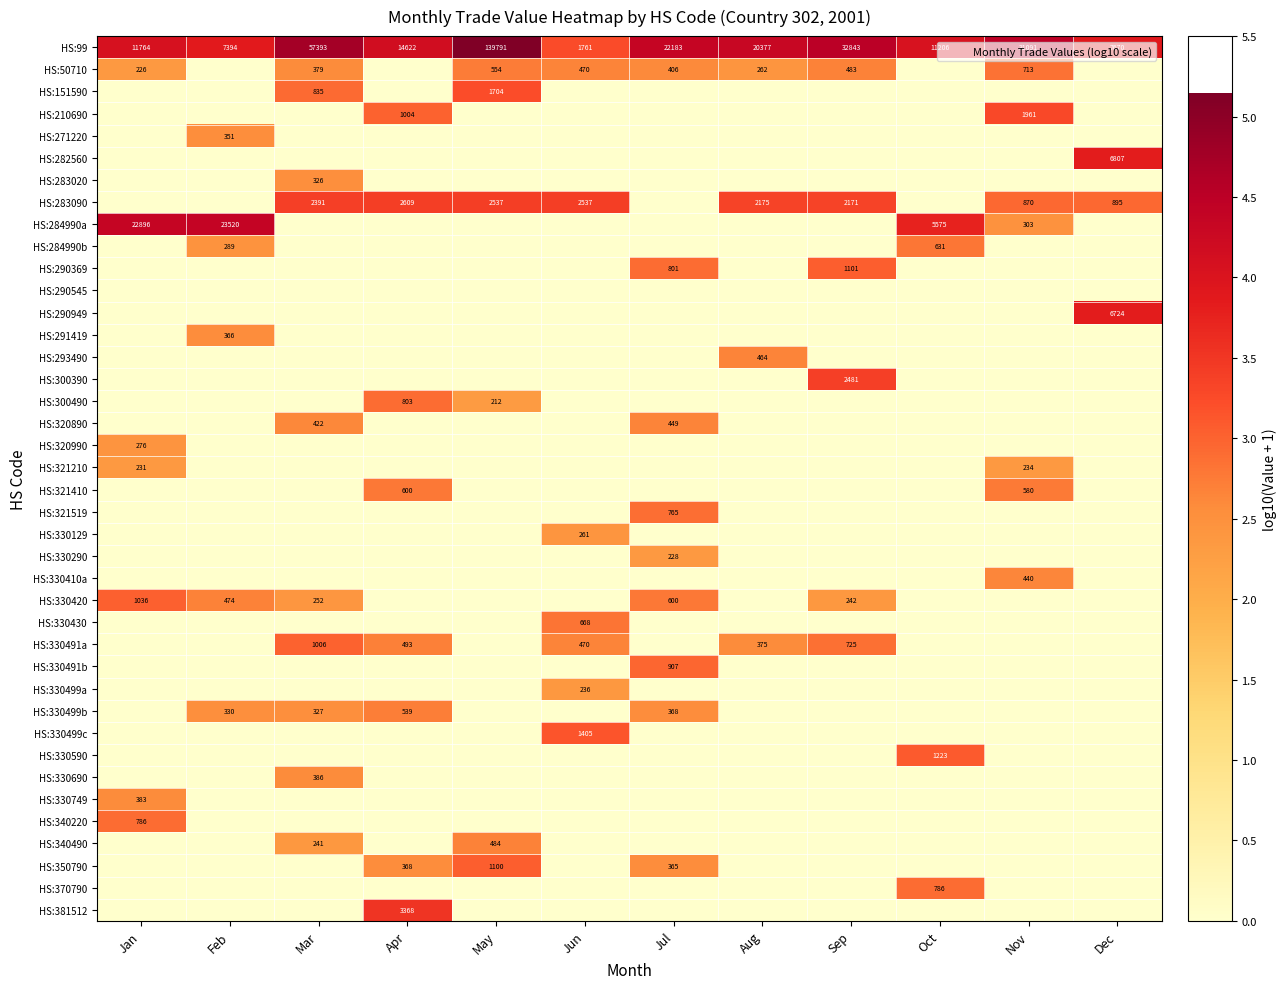

Which label corresponds to the largest value in the chart?

May